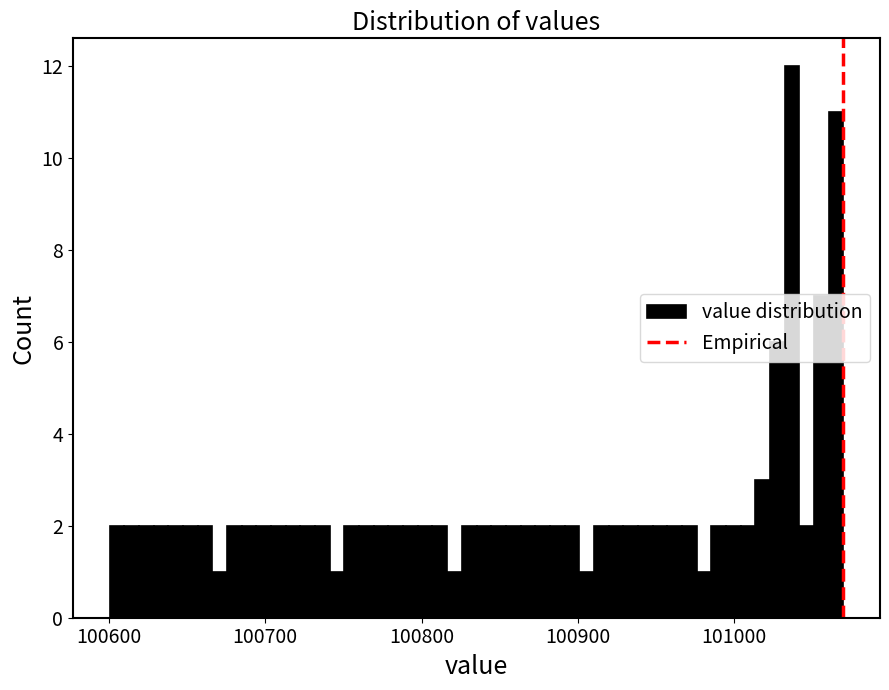

Read against the x-axis, roughly where is the centre of the tallest bar?

101040